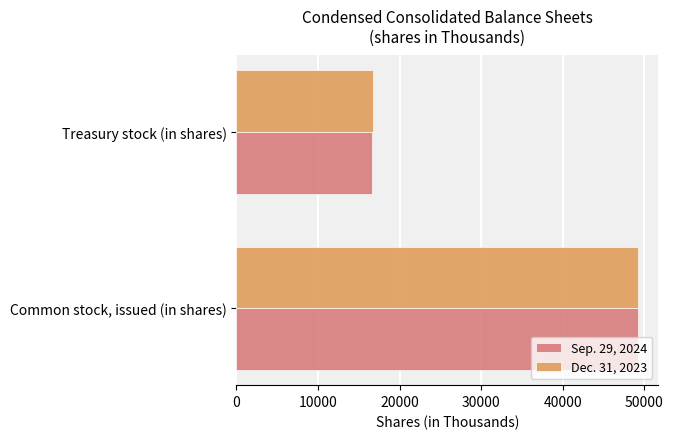

The value of Dec. 31, 2023 at Treasury stock (in shares) is 9344. True or false?

False